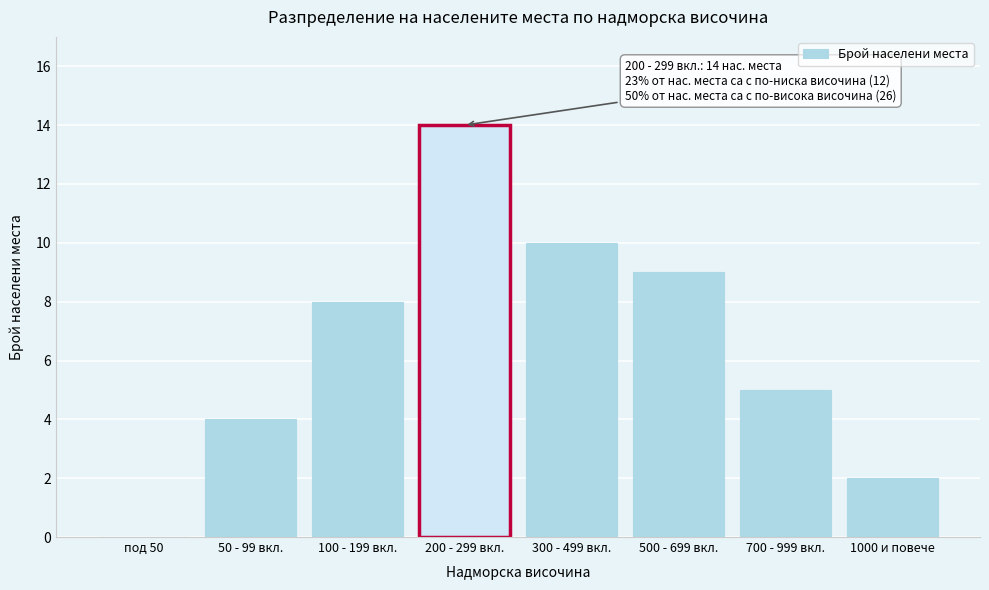

Reading right to left, list all the values displayed in this chart.

1000 и повече=2	700 - 999 вкл.=5	500 - 699 вкл.=9	300 - 499 вкл.=10	200 - 299 вкл.=14	100 - 199 вкл.=8	50 - 99 вкл.=4	под 50=0